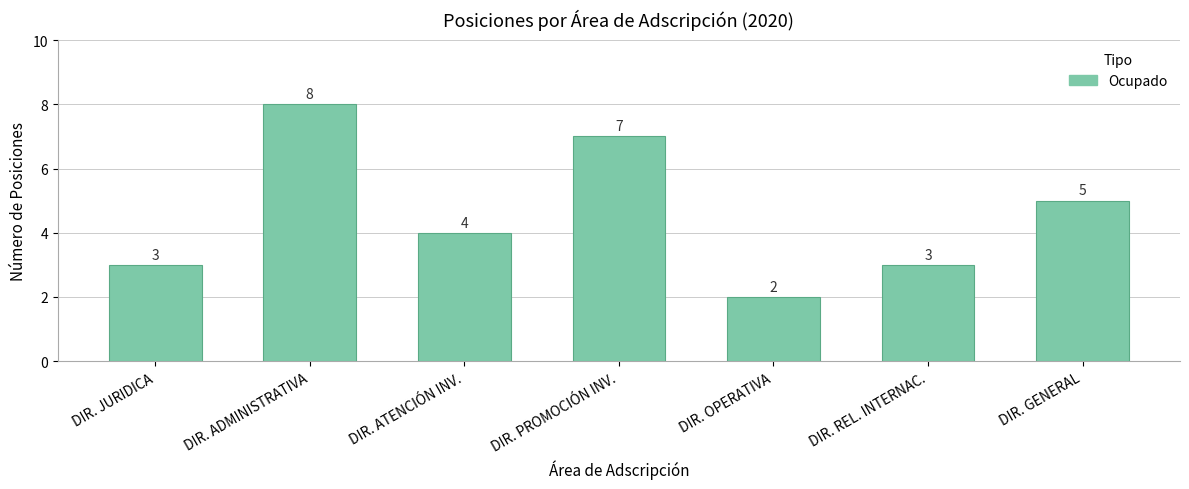

What is the smallest value displayed?

2